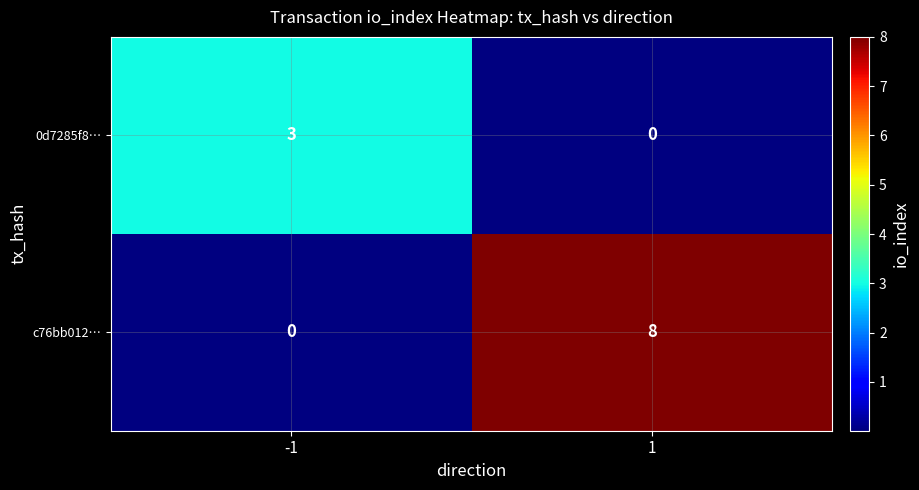

Which series changed the most between -1 and 1?

c76bb012…